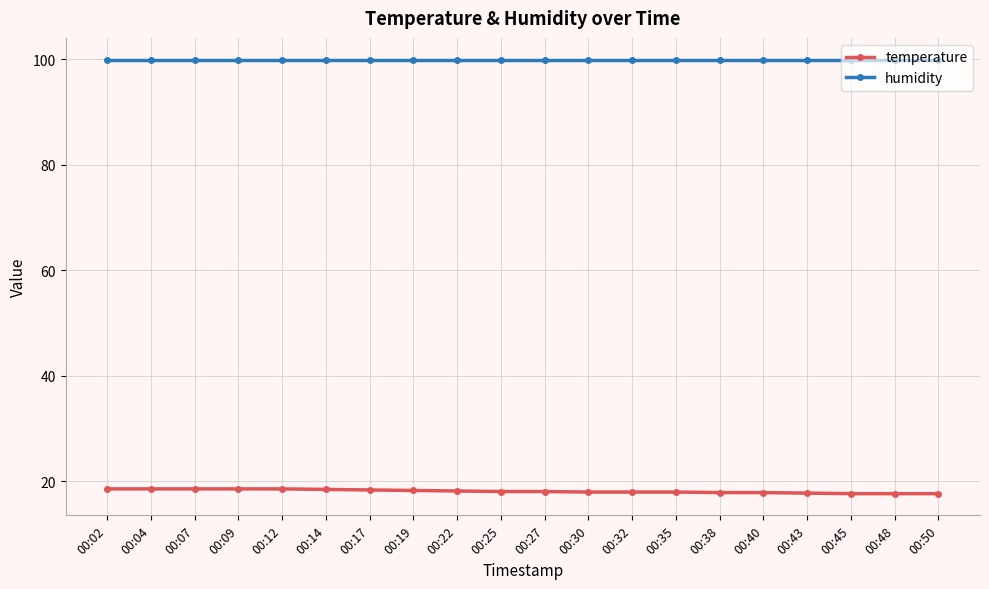

Count the number of categories in the chart.

20